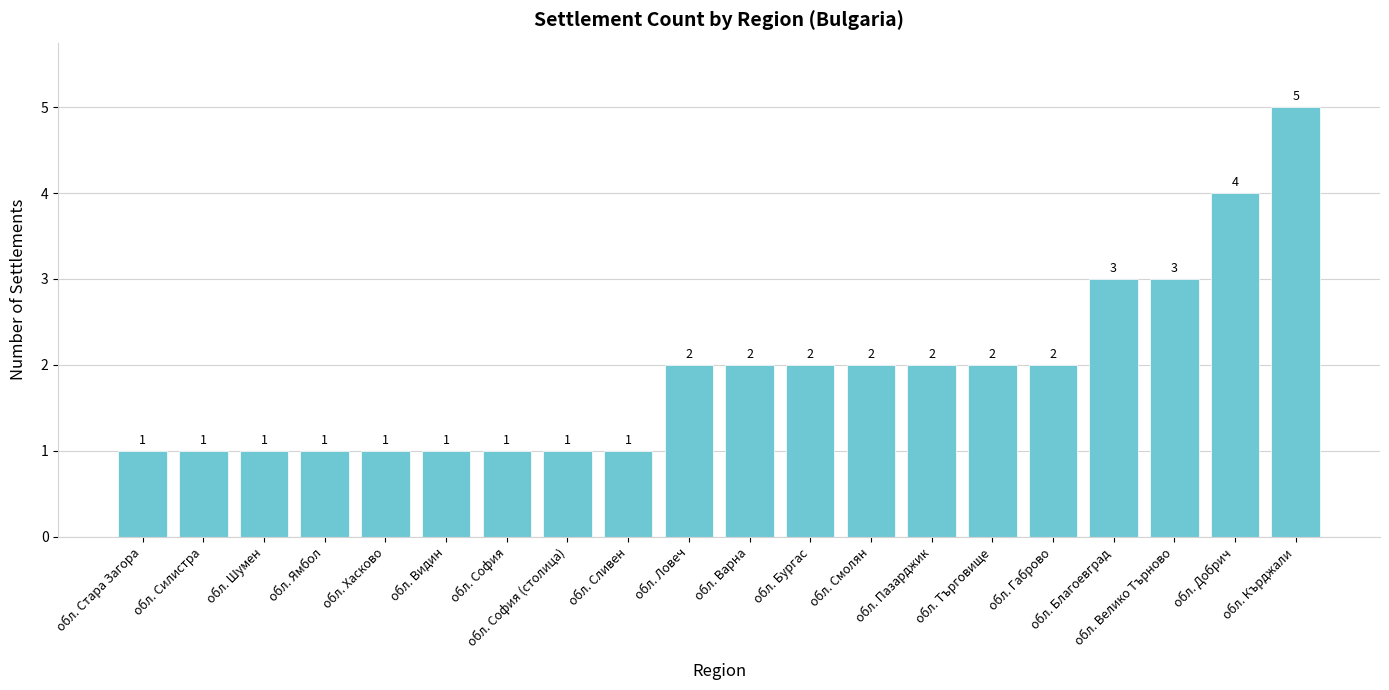

True or false: the data shows 0 at обл. Хасково.

False